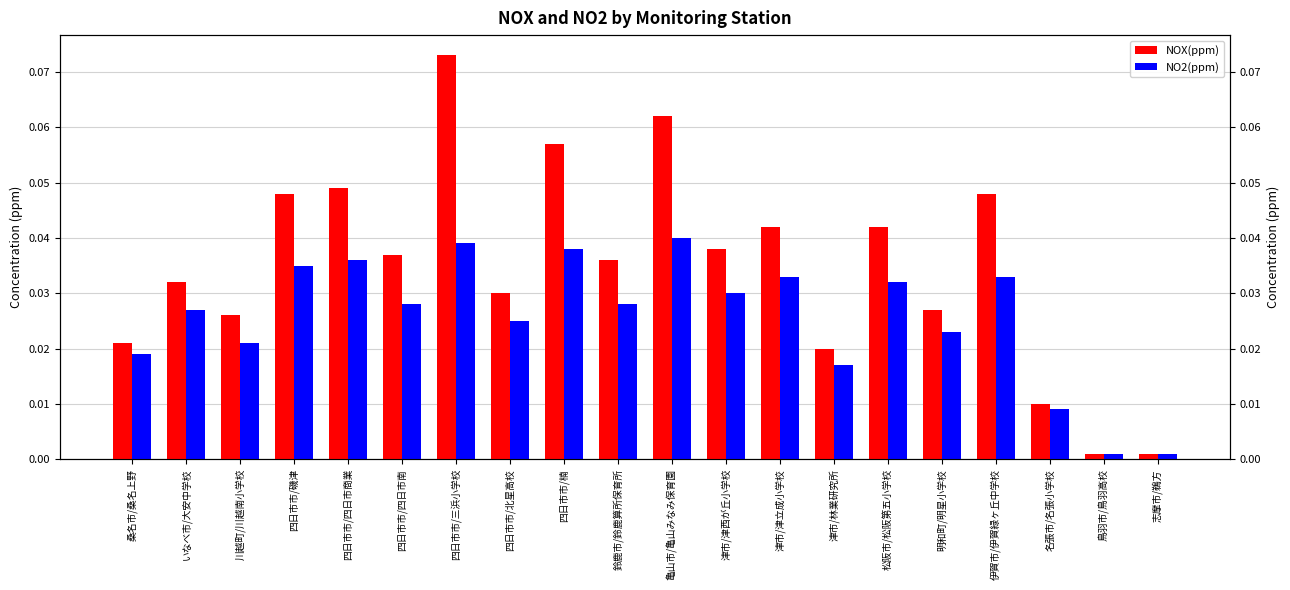

What are all the series names shown in the legend?

NOX(ppm), NO2(ppm)